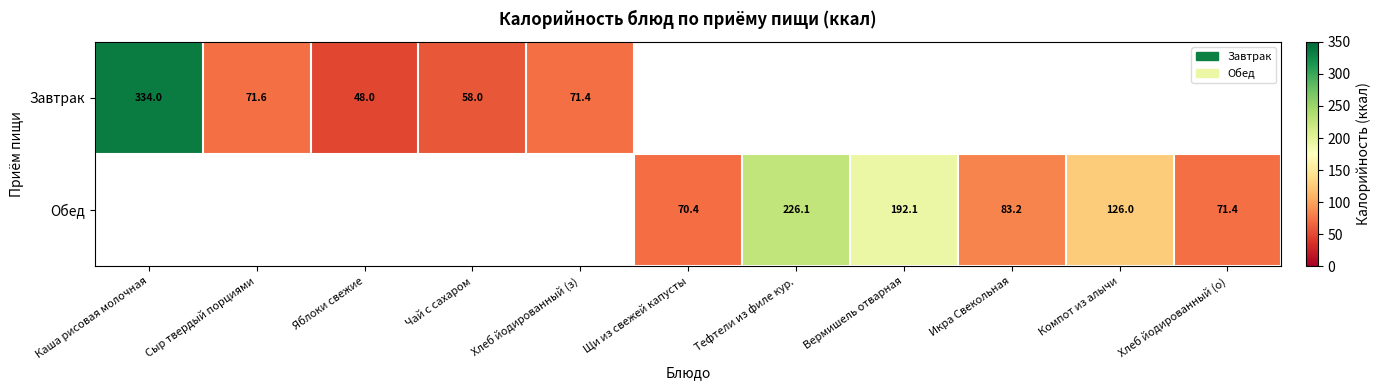

True or false: Завтрак has a value of 58.0 at Чай с сахаром.

True